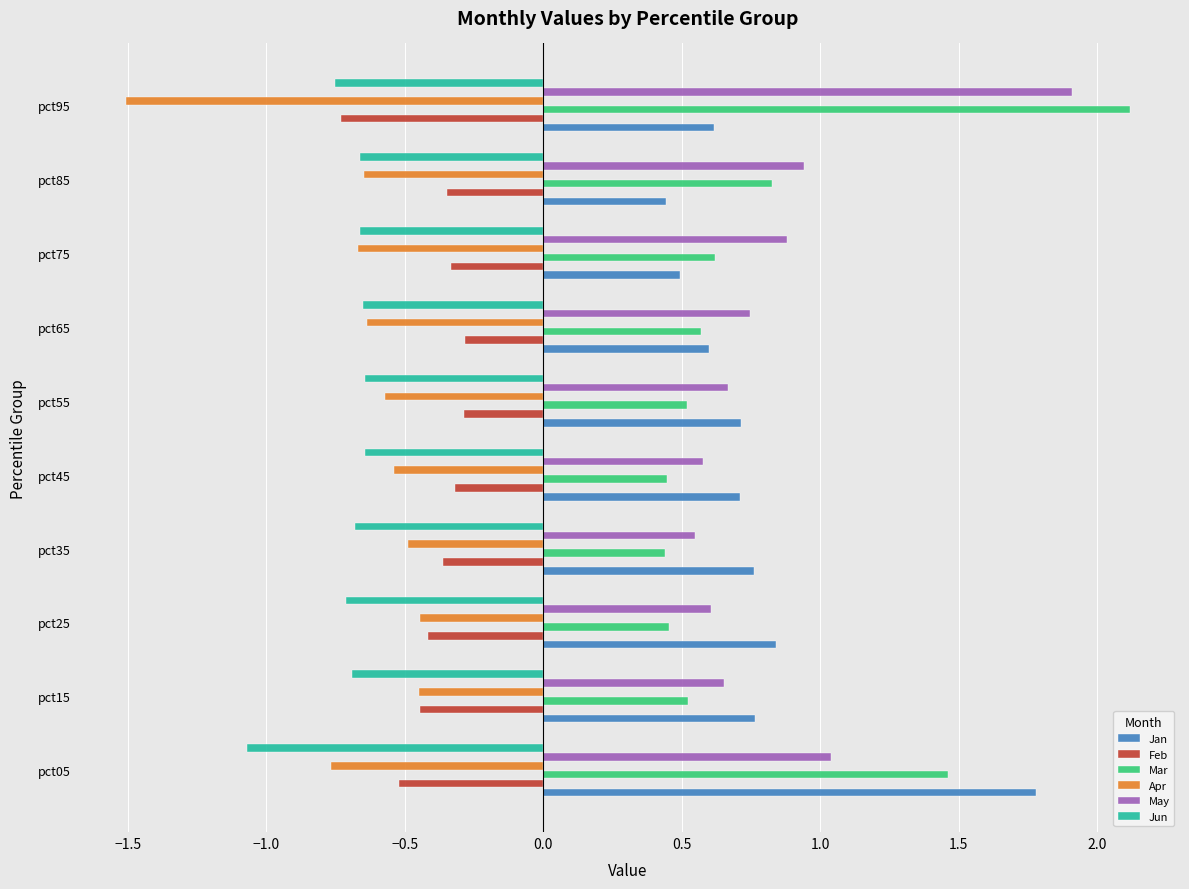

What is the difference between the maximum and minimum values in the Jan series?

1.3